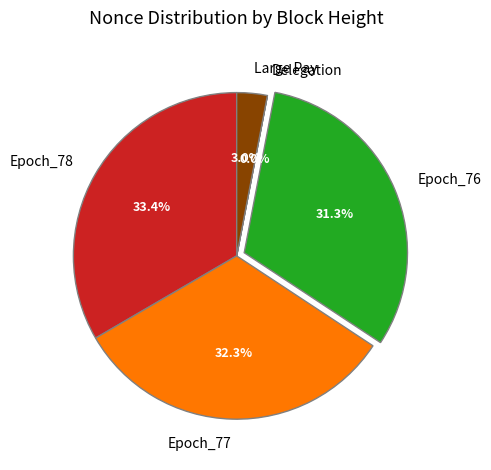

Is Epoch_78 the majority of the pie?

No